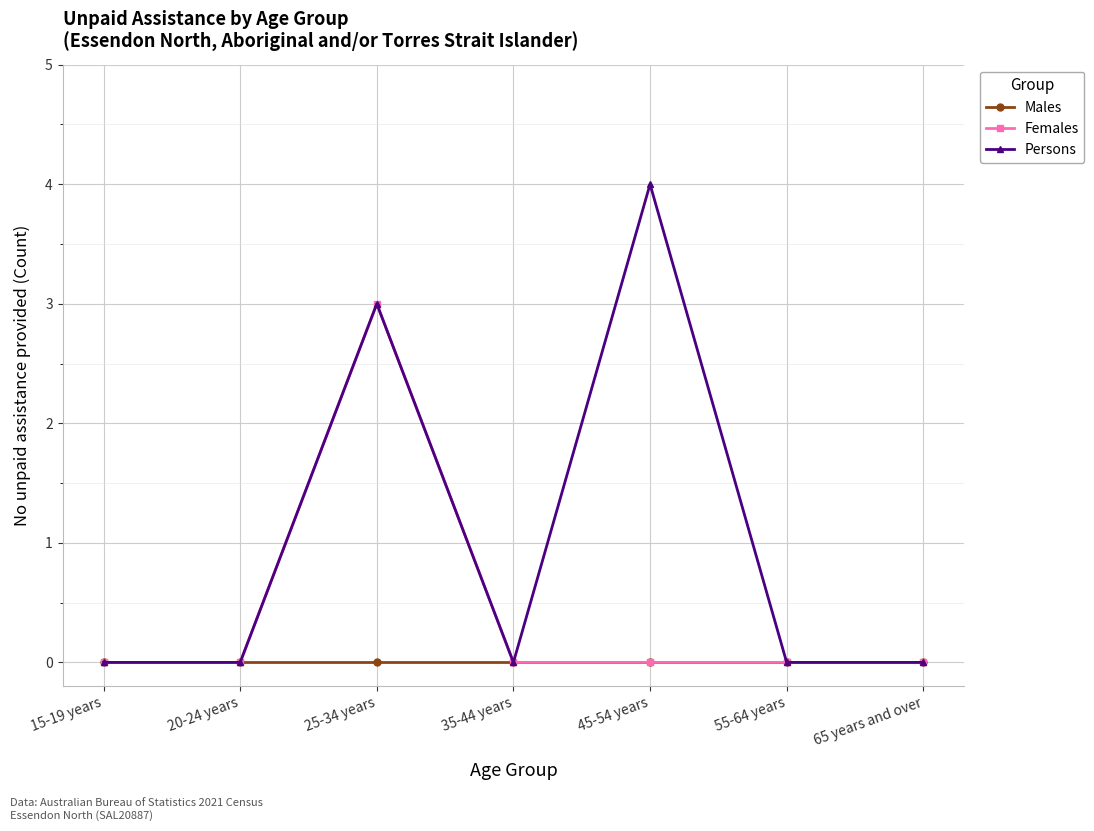

What is the maximum value shown in the chart?

4